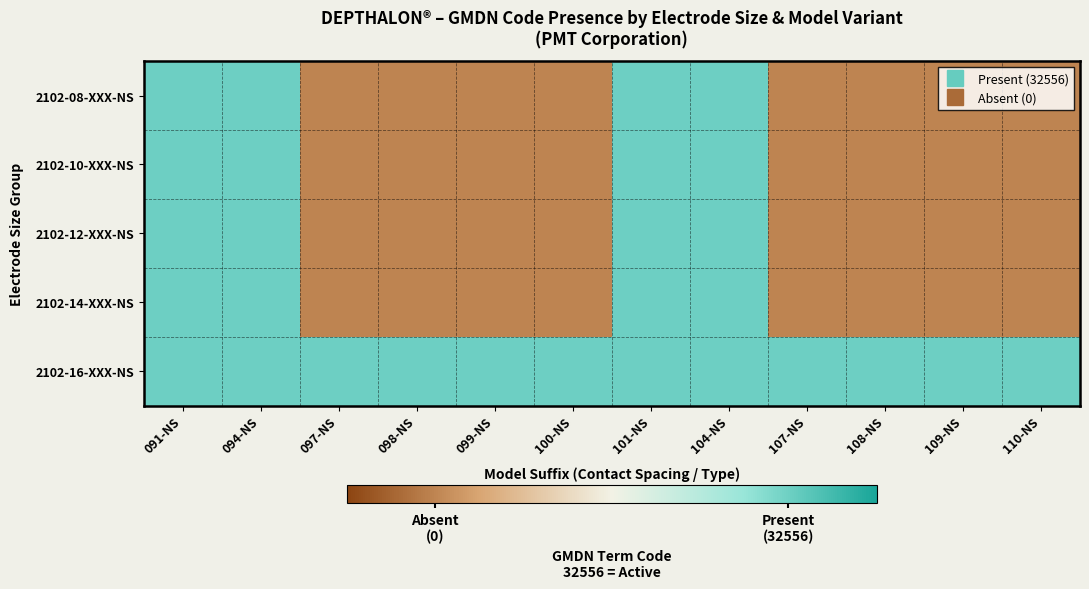

Reading left to right, list all the values displayed in this chart.

2102-08-XXX-NS: 091-NS=1	094-NS=1	097-NS=-1	098-NS=-1	099-NS=-1	100-NS=-1	101-NS=1	104-NS=1	107-NS=-1	108-NS=-1	109-NS=-1	110-NS=-1
2102-10-XXX-NS: 091-NS=1	094-NS=1	097-NS=-1	098-NS=-1	099-NS=-1	100-NS=-1	101-NS=1	104-NS=1	107-NS=-1	108-NS=-1	109-NS=-1	110-NS=-1
2102-12-XXX-NS: 091-NS=1	094-NS=1	097-NS=-1	098-NS=-1	099-NS=-1	100-NS=-1	101-NS=1	104-NS=1	107-NS=-1	108-NS=-1	109-NS=-1	110-NS=-1
2102-14-XXX-NS: 091-NS=1	094-NS=1	097-NS=-1	098-NS=-1	099-NS=-1	100-NS=-1	101-NS=1	104-NS=1	107-NS=-1	108-NS=-1	109-NS=-1	110-NS=-1
2102-16-XXX-NS: 091-NS=1	094-NS=1	097-NS=1	098-NS=1	099-NS=1	100-NS=1	101-NS=1	104-NS=1	107-NS=1	108-NS=1	109-NS=1	110-NS=1